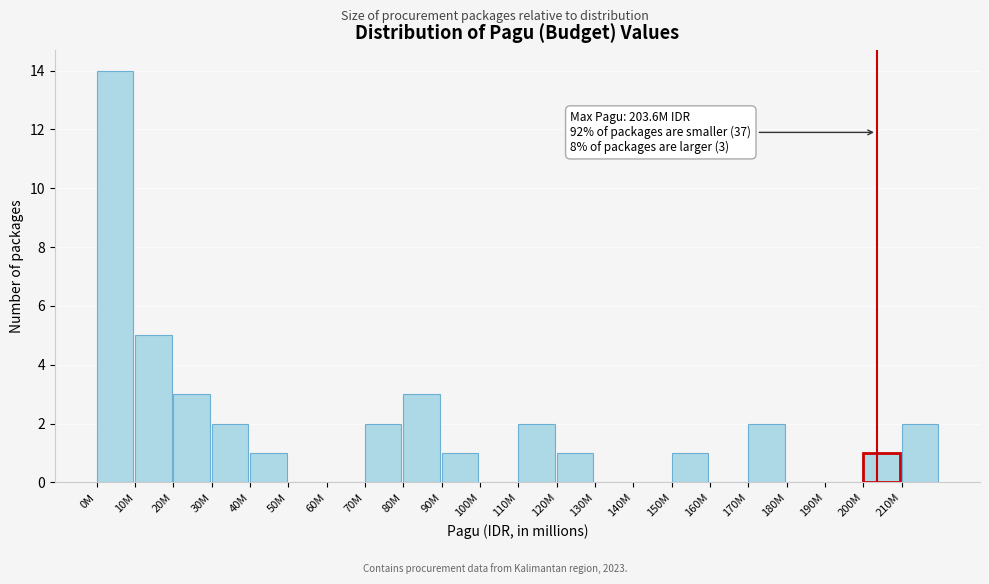

Reading left to right, extract all data points from this chart.

0M=14	10M=5	20M=3	30M=2	40M=1	50M=0	60M=0	70M=2	80M=3	90M=1	100M=0	110M=2	120M=1	130M=0	140M=0	150M=1	160M=0	170M=2	180M=0	190M=0	200M=1	210M=2